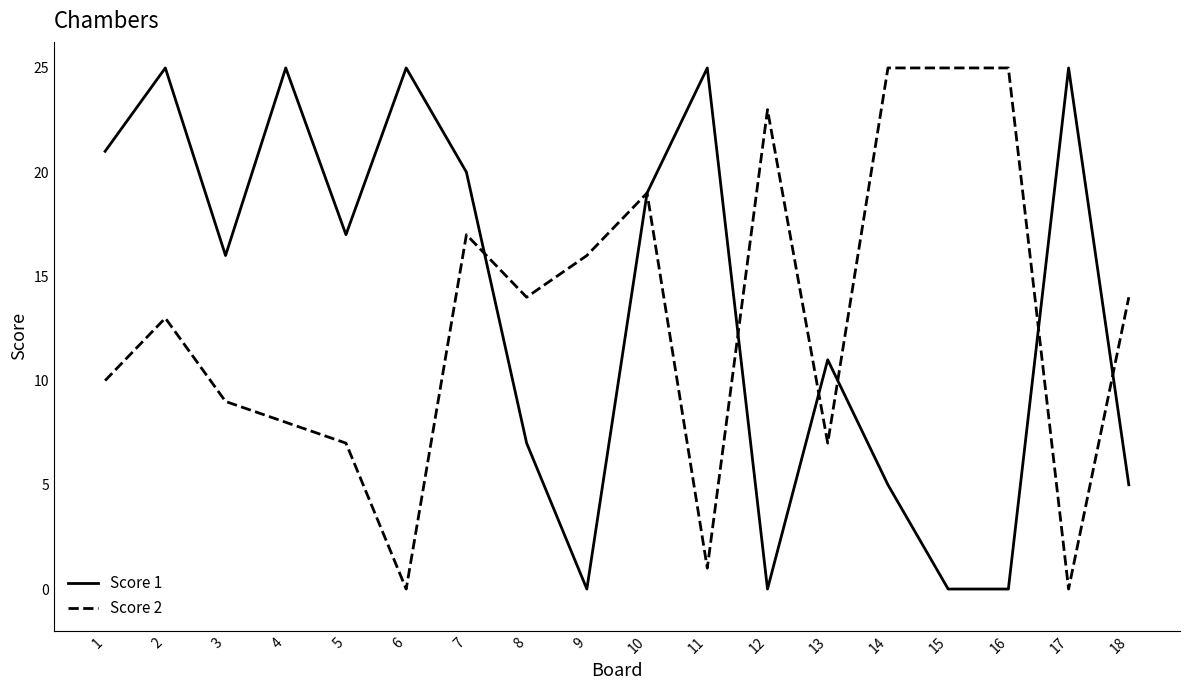

What is the maximum value shown in the chart?

25